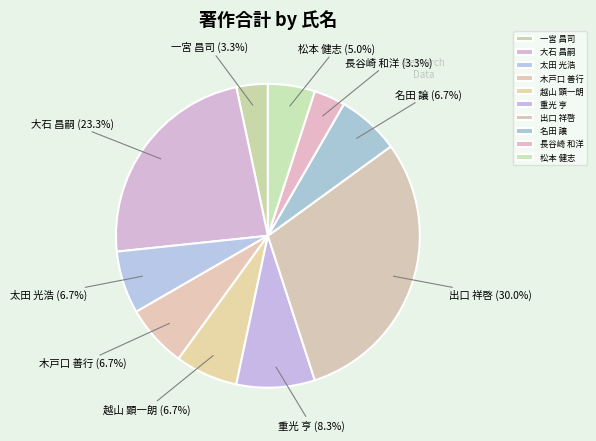

To the nearest percent, what portion does 松本 健志 represent?

5%